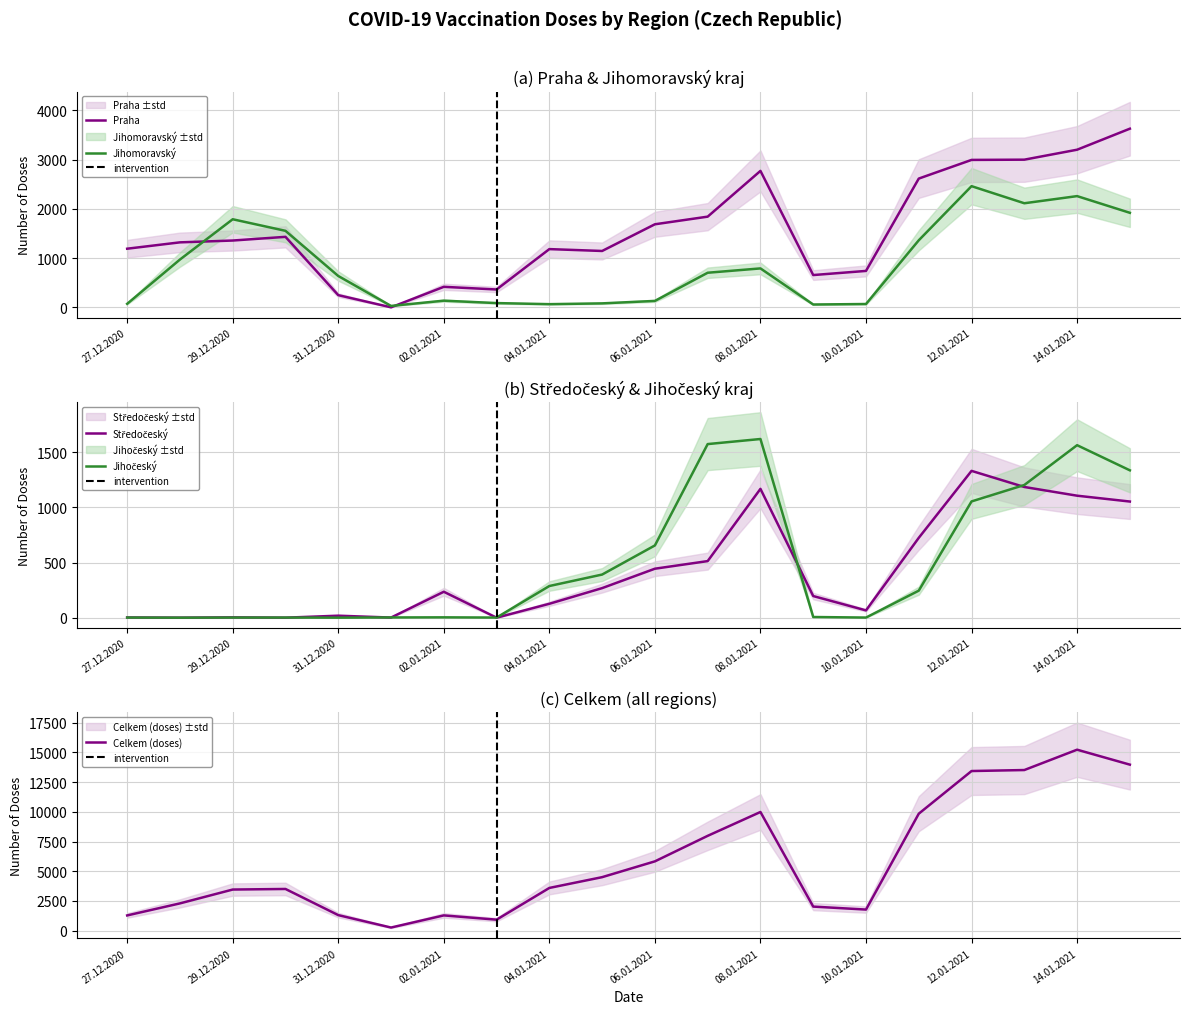

How many data points in Středočeský are less than 235?

10